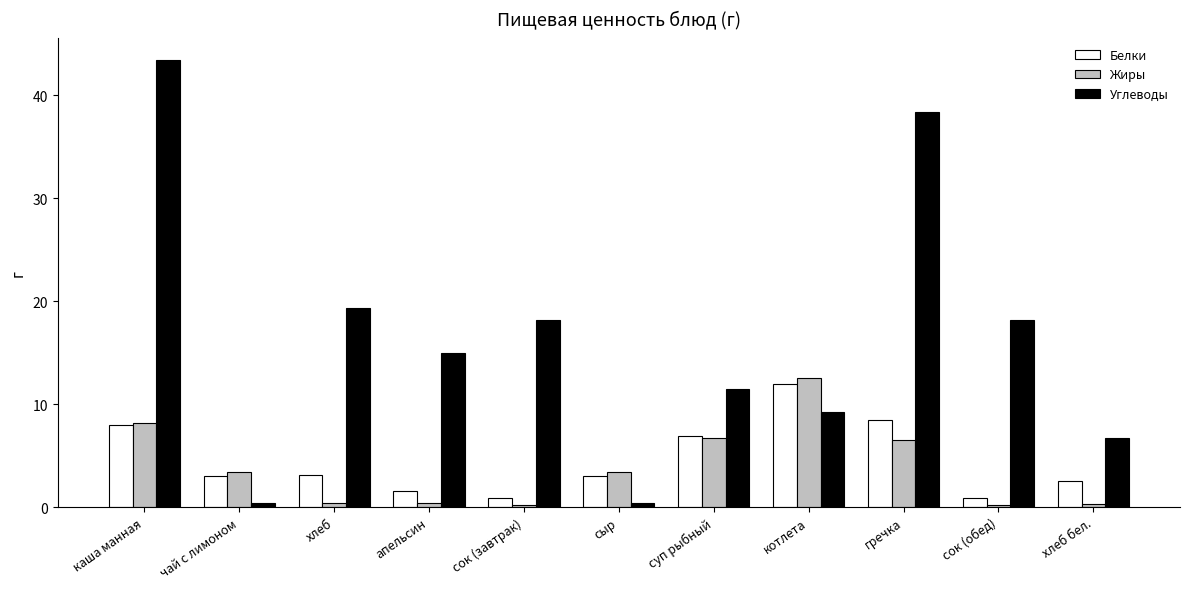

At which label does Белки reach its peak?

котлета